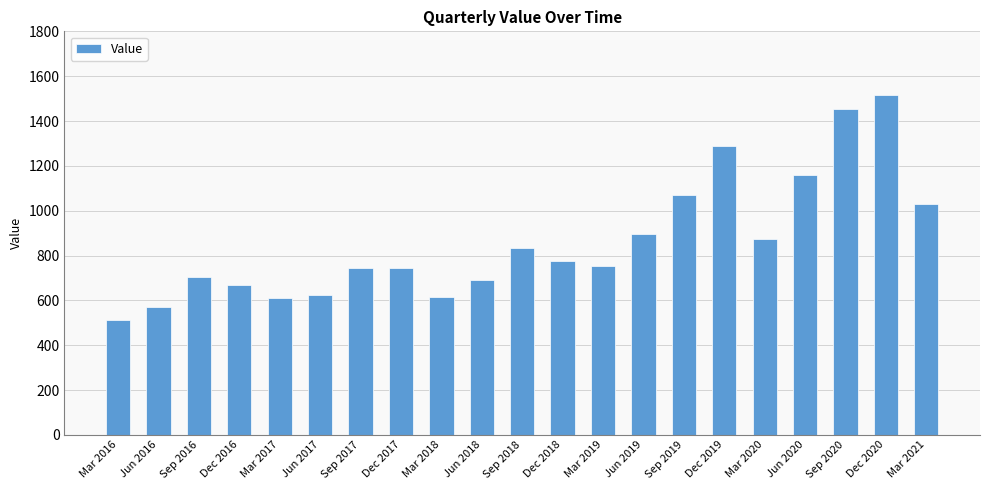

What is the greatest value displayed?

1515